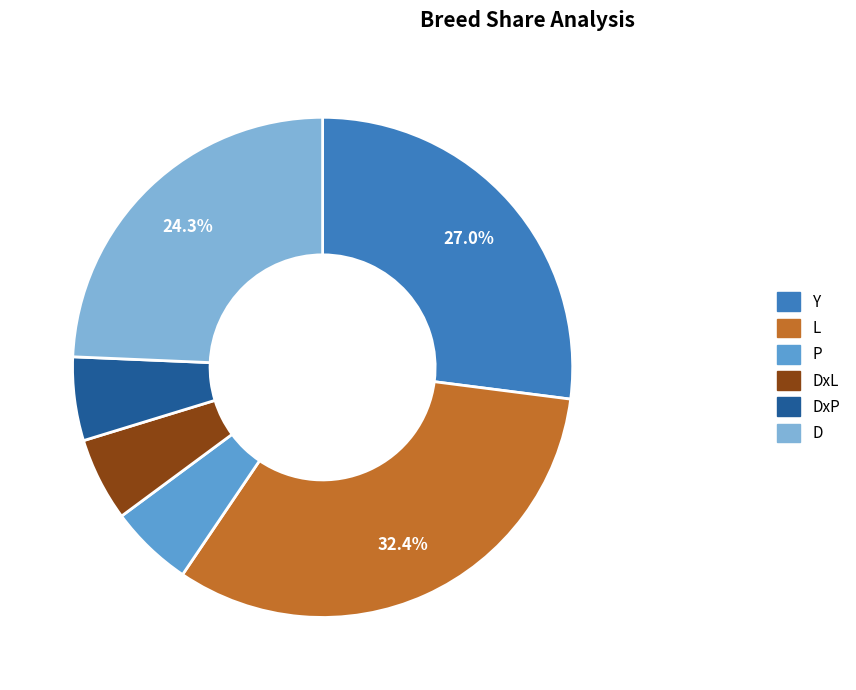

Does any single category account for the majority?

No